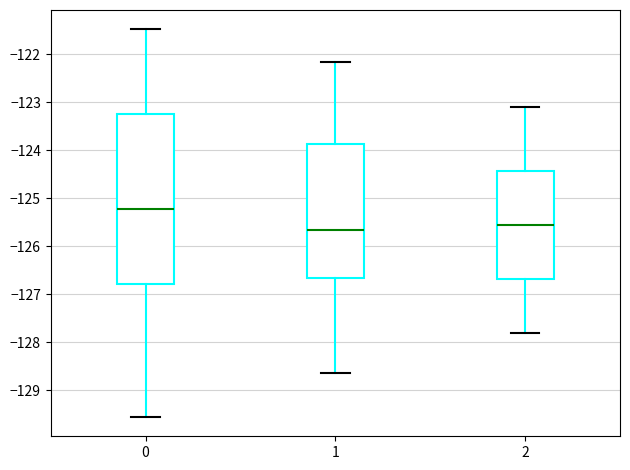

Which box has the lowest median line?

1